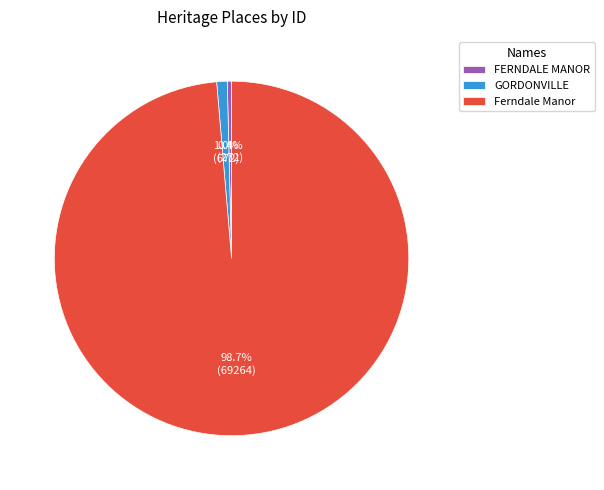

True or false: GORDONVILLE accounts for 1% of the total.

True